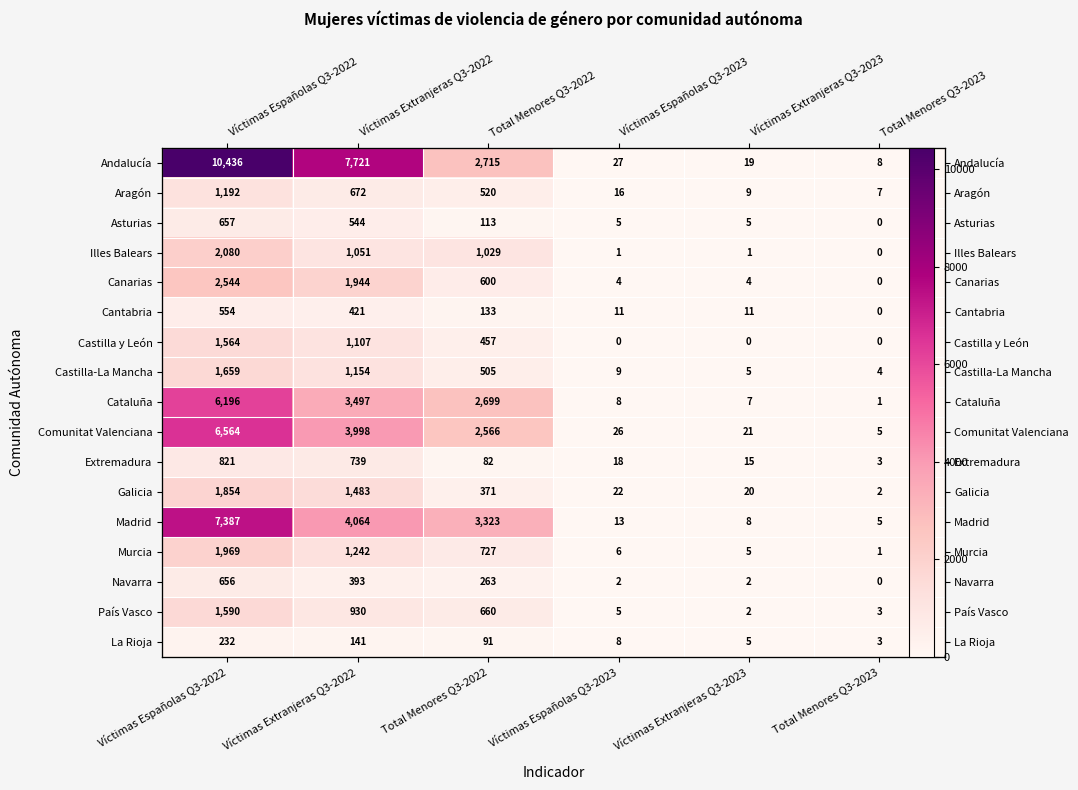

List the labels in order of Cantabria value, smallest first.

Total Menores Q3-2023, Víctimas Españolas Q3-2023, Víctimas Extranjeras Q3-2023, Total Menores Q3-2022, Víctimas Extranjeras Q3-2022, Víctimas Españolas Q3-2022